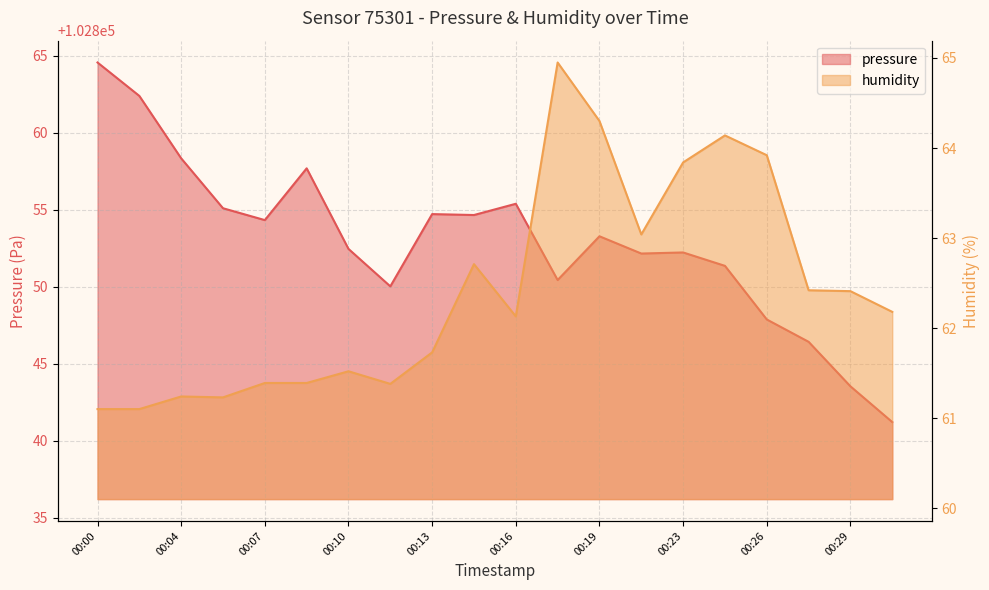

What is the difference between the pressure values at 00:29 and 00:19?

9.7